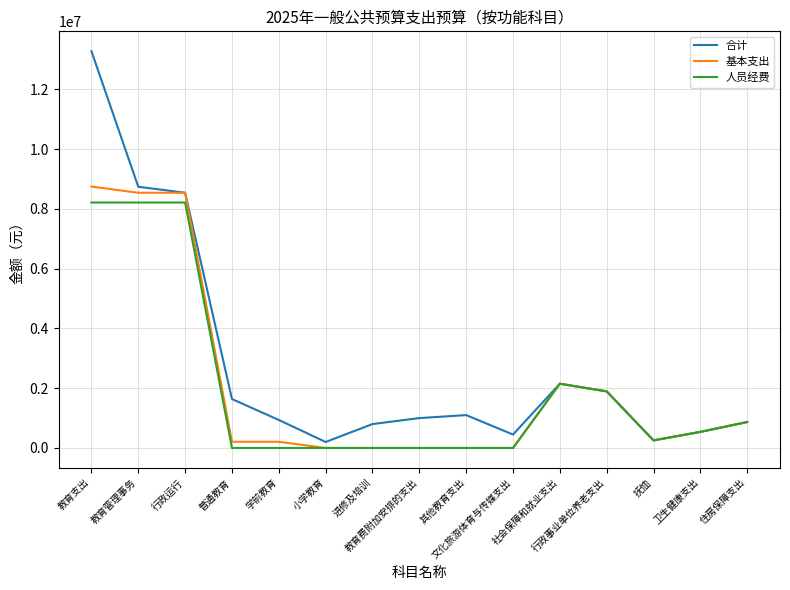

What is the sum of the 人员经费 values at 抚恤 and 住房保障支出?

1121940.0